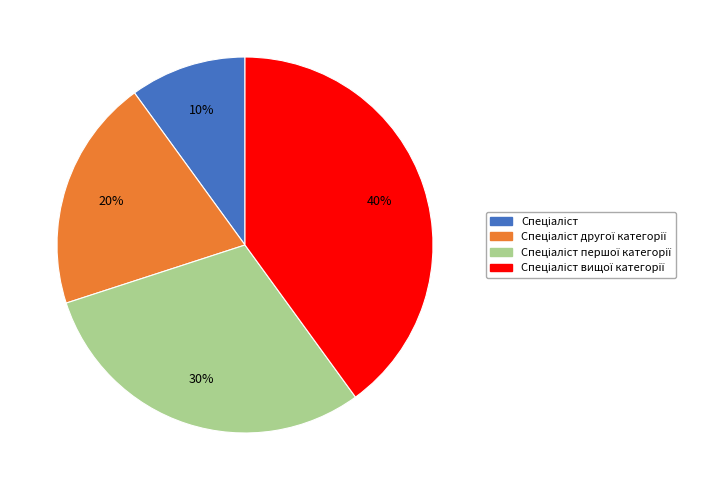

Is there a majority slice in this chart?

No